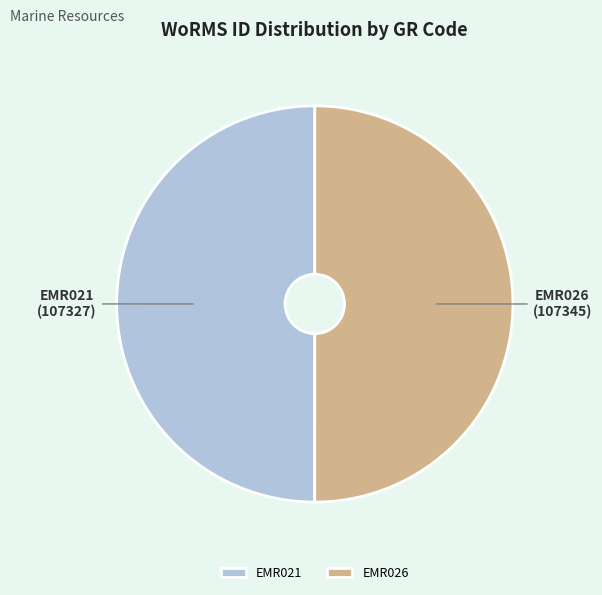

Approximately how many times larger is the value at EMR021 compared to EMR026?

1.0